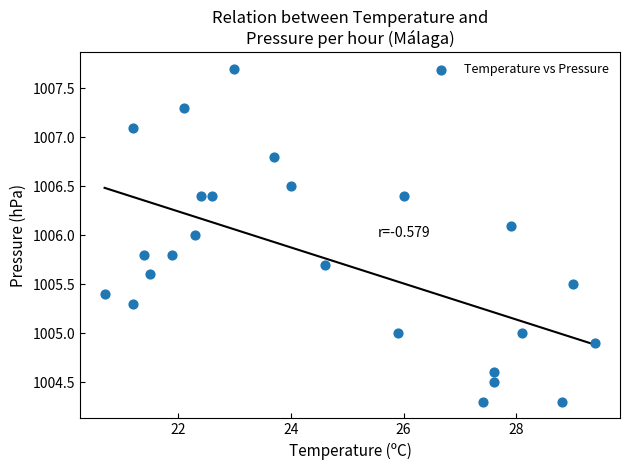

What is the range of Y values (max minus min)?

3.4